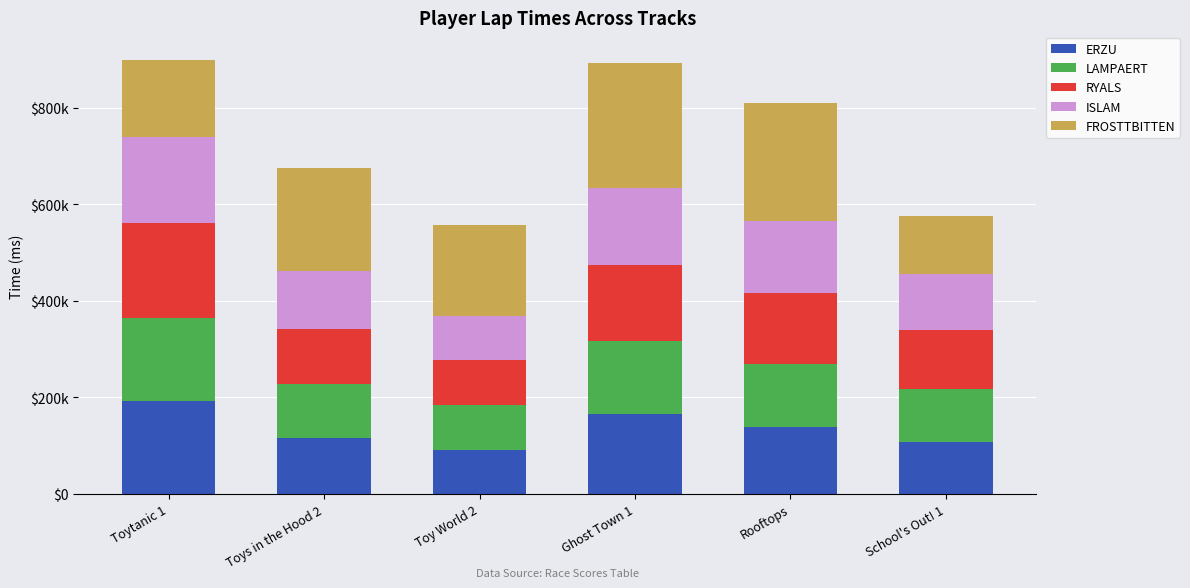

What is the sum of all ERZU values?

809523